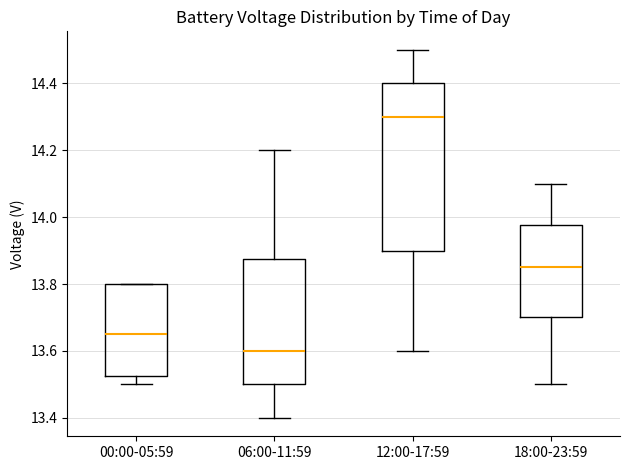

Reading left to right, read every box against the y-axis: the position of its median line, the range the box covers, and the ends of its whiskers. The values are not printed on the chart, so give them approximately, as read against the axis.

00:00-05:59: median 13.66, box 13.52 to 13.80, whiskers 13.50 to 13.80
06:00-11:59: median 13.60, box 13.50 to 13.88, whiskers 13.40 to 14.20
12:00-17:59: median 14.30, box 13.90 to 14.40, whiskers 13.60 to 14.50
18:00-23:59: median 13.86, box 13.70 to 13.98, whiskers 13.50 to 14.10